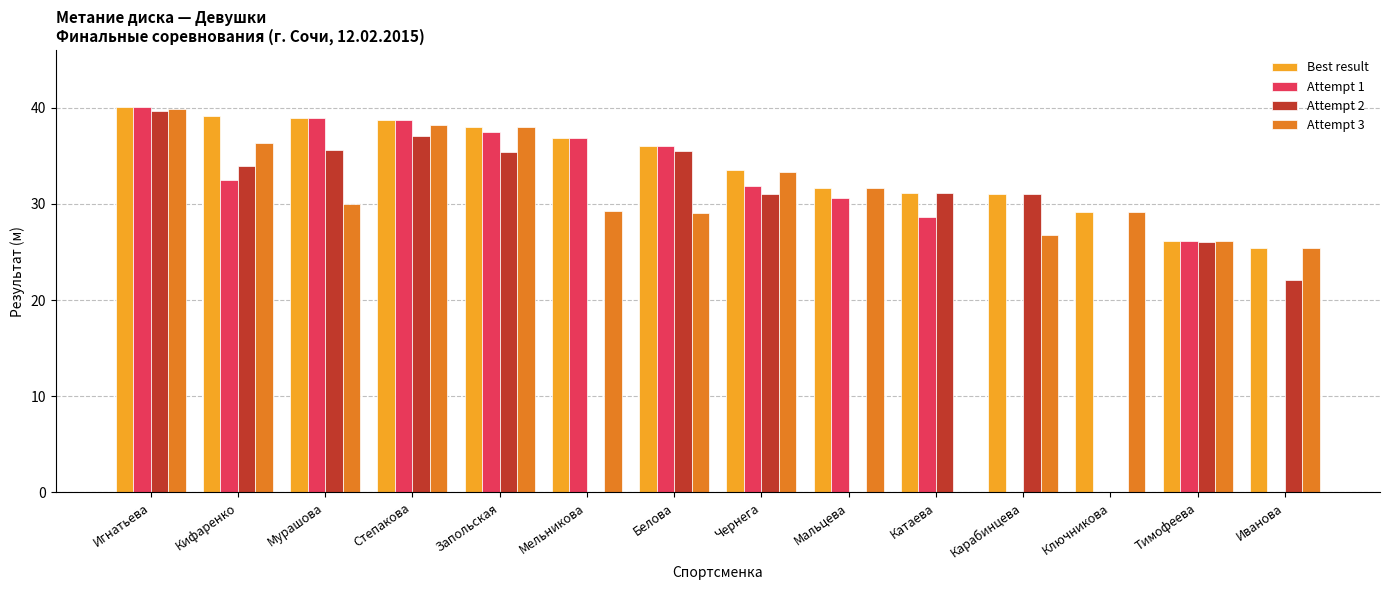

What is the sum of all Attempt 2 values?

358.4